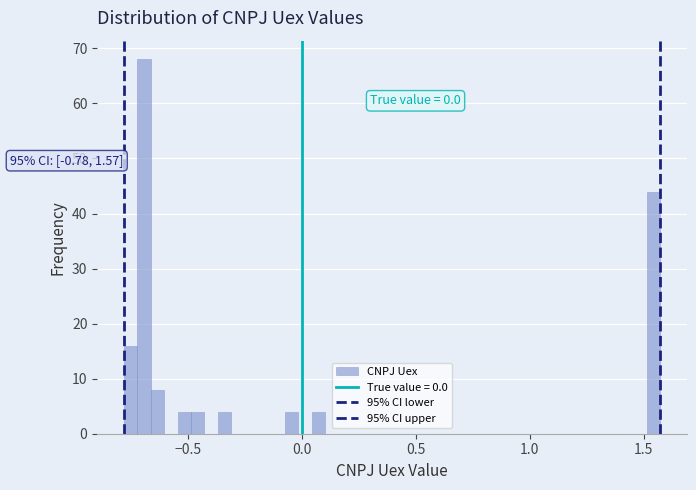

Read against the x-axis, roughly where is the centre of the tallest bar?

-0.70